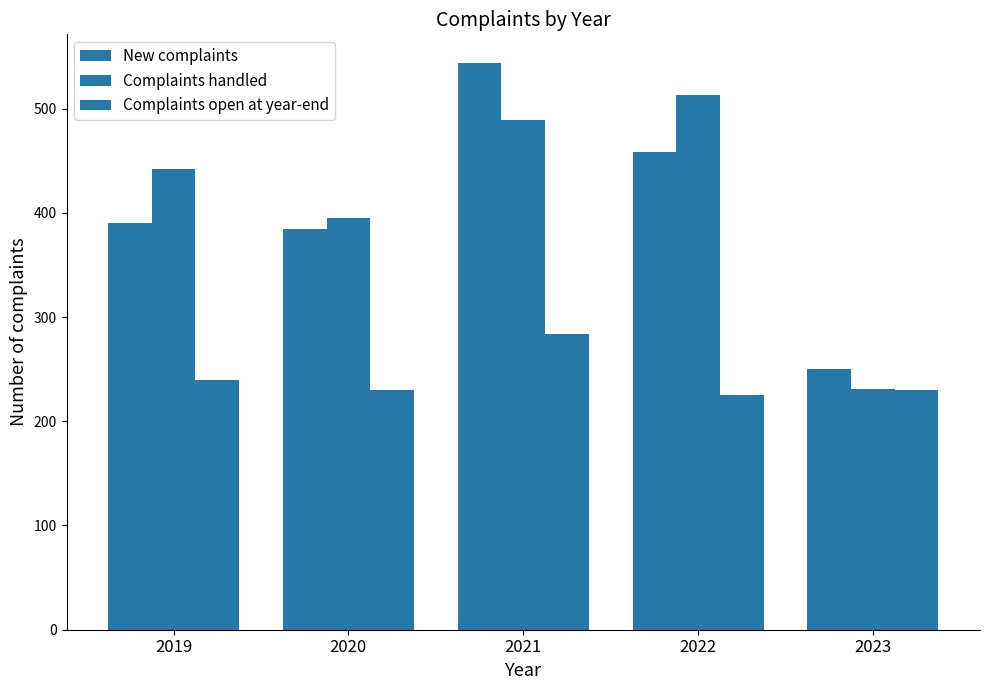

The New complaints series shows 384 at 2020. True or false?

True